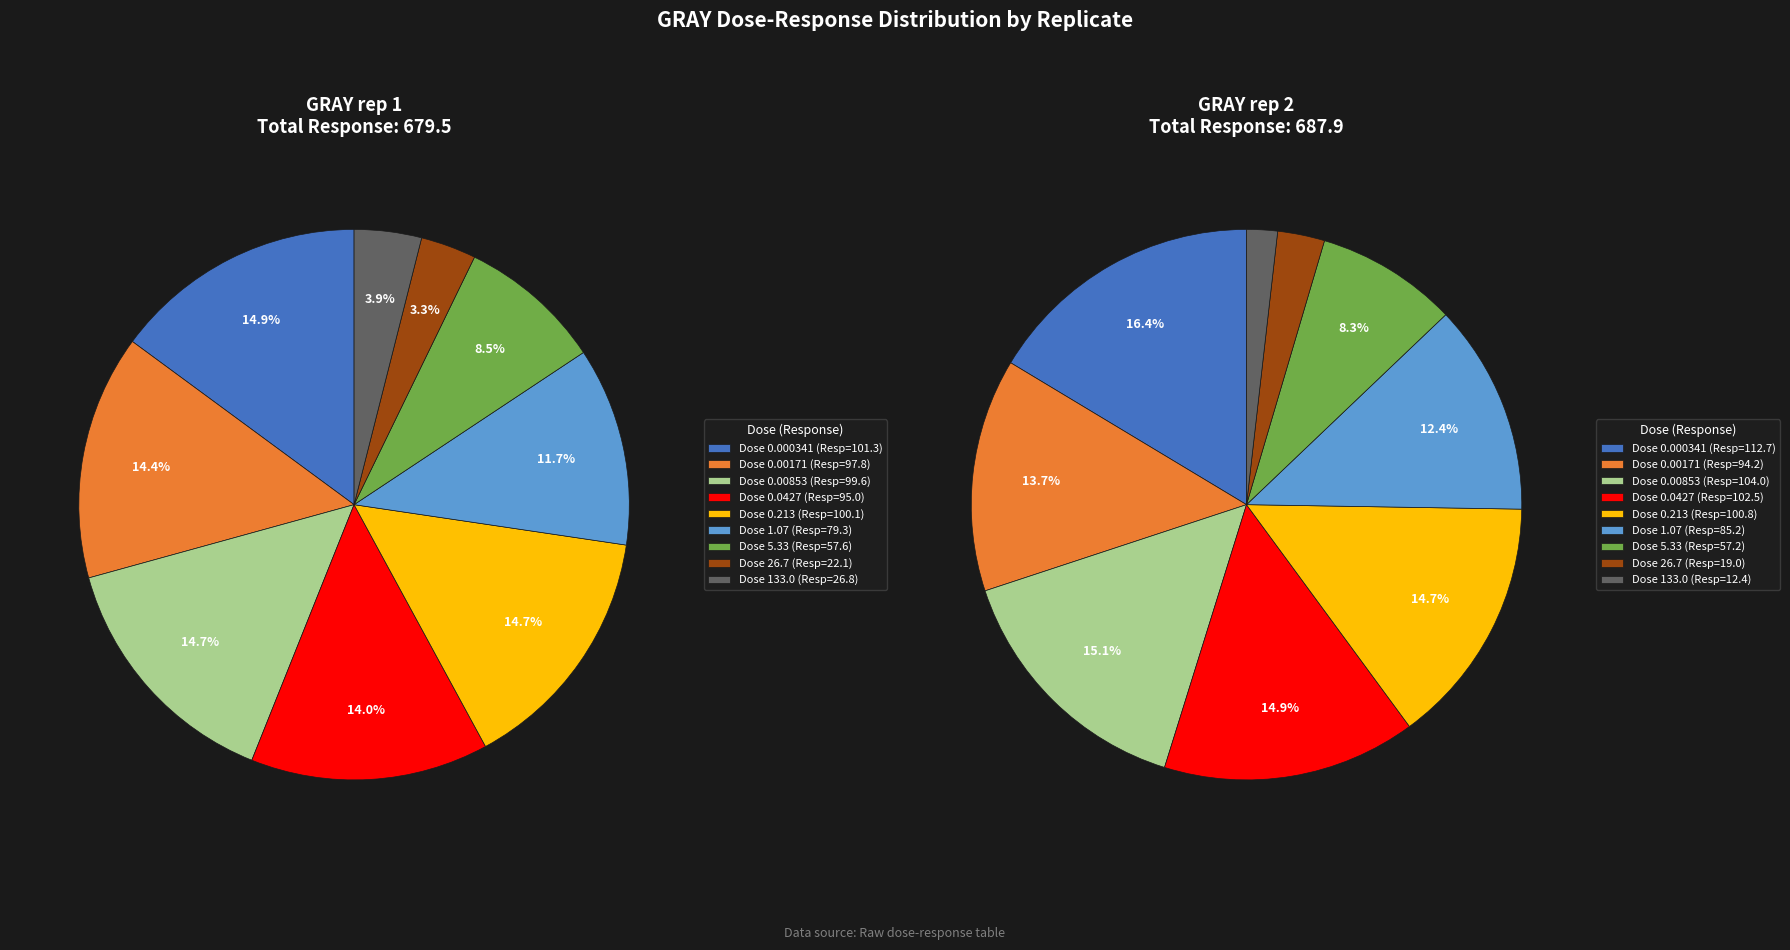

Which series has the largest range (max minus min)?

GRAY rep 2